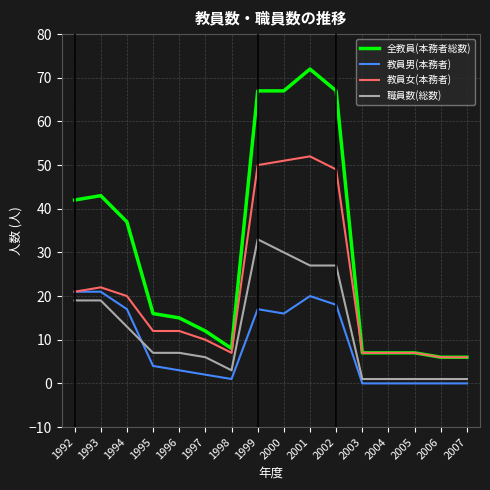

Rank the series by their maximum value, from lowest to highest.

教員男(本務者), 職員数(総数), 教員女(本務者), 全教員(本務者総数)